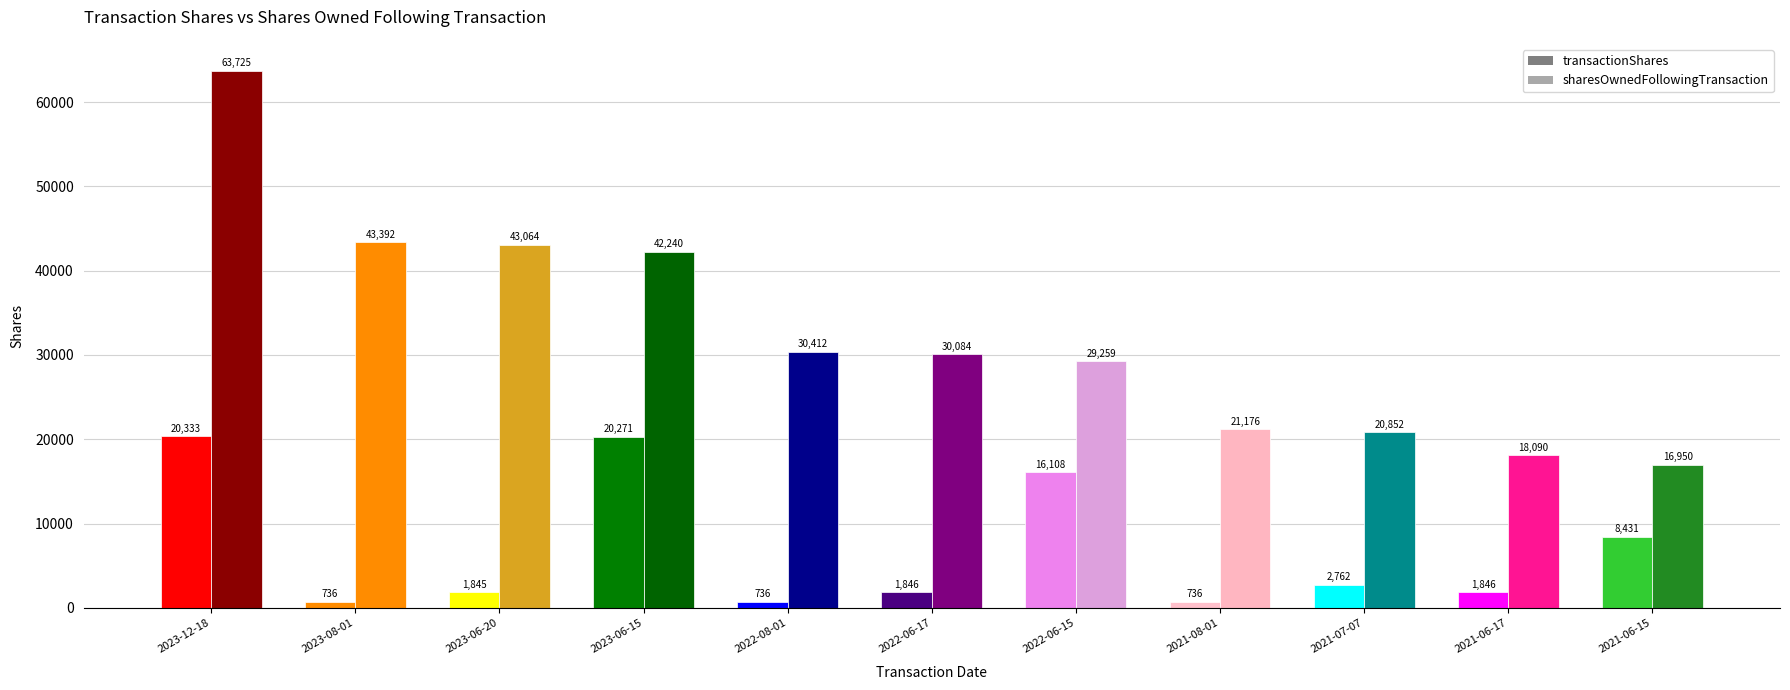

Rank the series at 2022-08-01 from highest to lowest value.

sharesOwnedFollowingTransaction, transactionShares